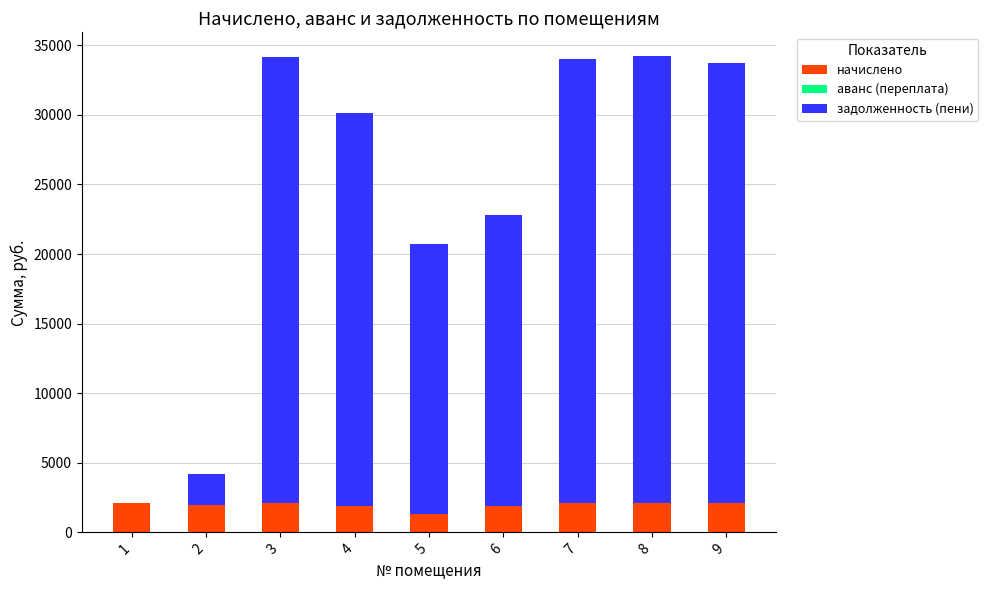

The value of начислено at 5 is 1353.3. True or false?

True